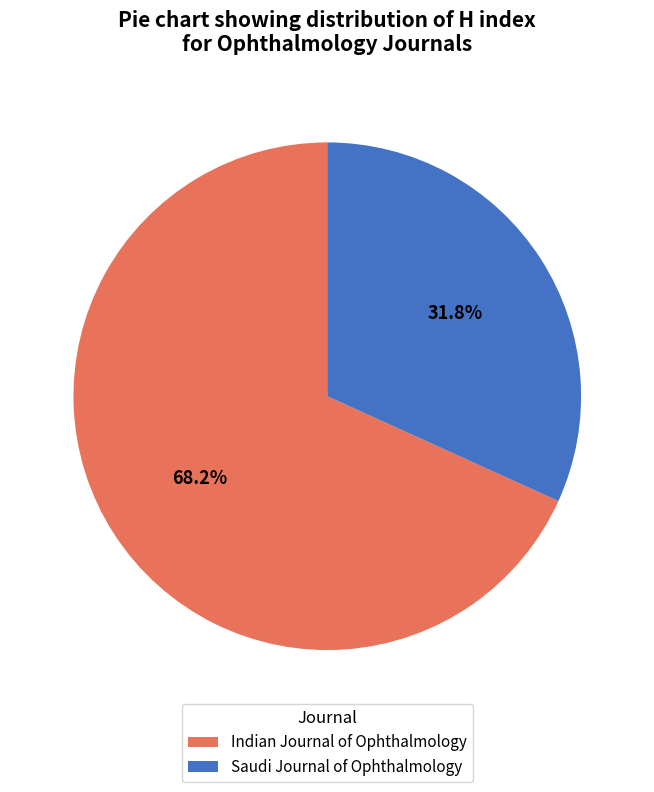

Which category accounts for the majority?

Indian Journal of Ophthalmology